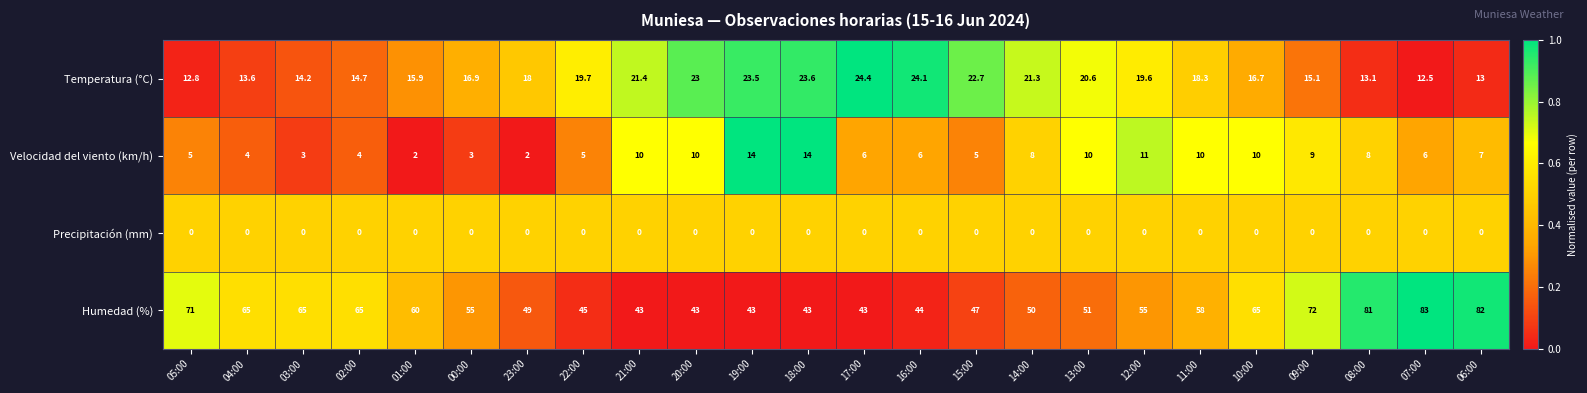

What is the maximum value for Velocidad del viento (km/h)?

14.0